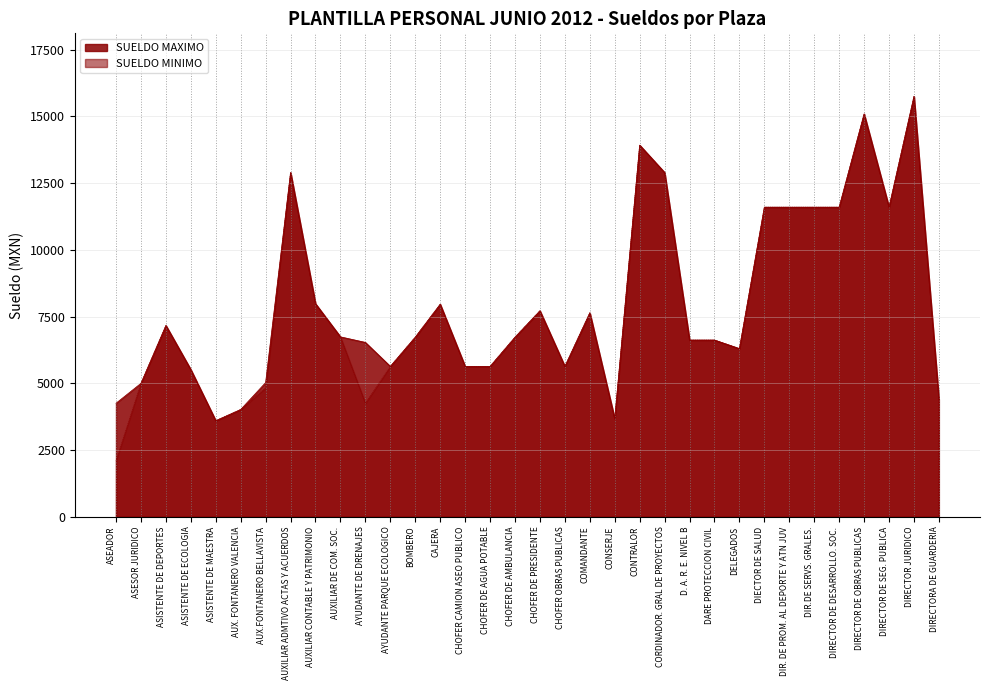

True or false: SUELDO MINIMO and SUELDO MAXIMO intersect in this chart.

False